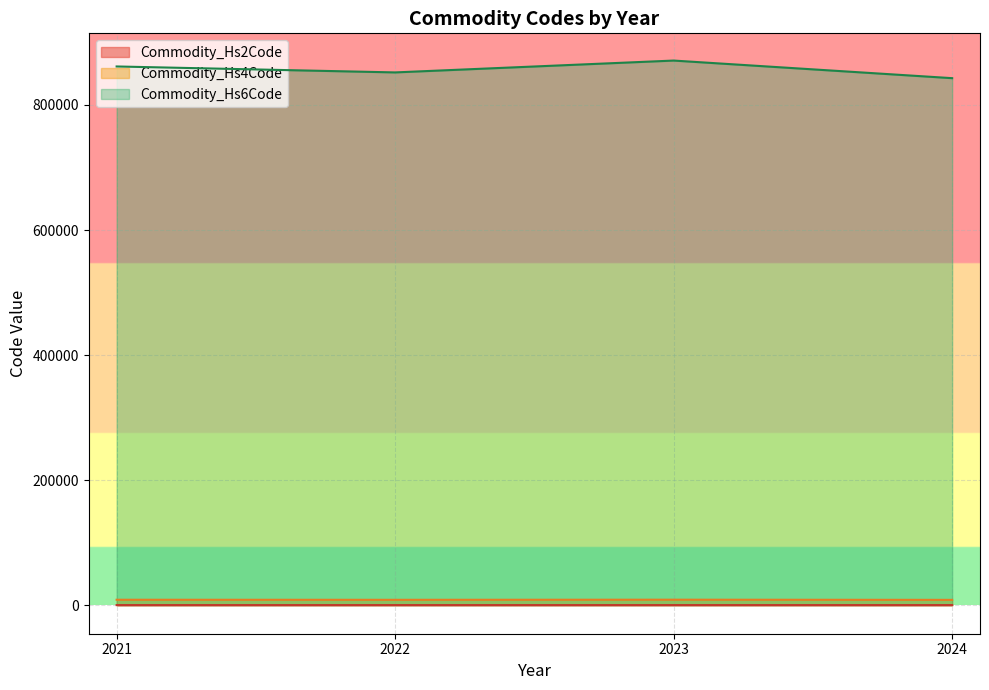

What is the minimum value for Commodity_Hs6Code?

842790